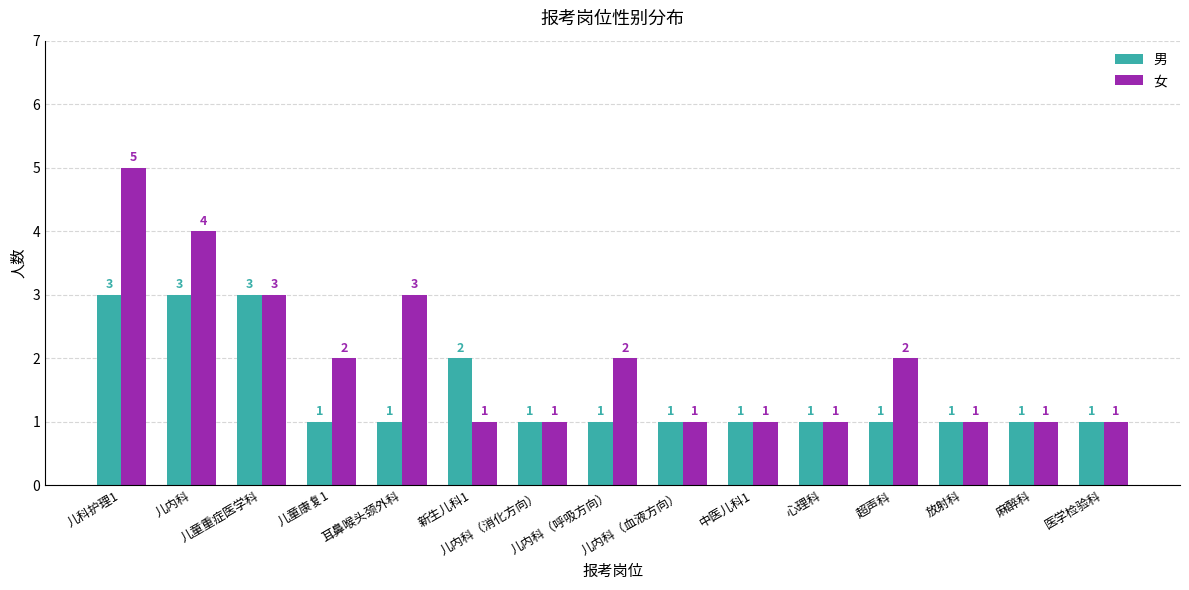

Reading left to right, list all the values displayed in this chart.

男: 3	3	3	1	1	2	1	1	1	1	1	1	1	1	1
女: 5	4	3	2	3	1	1	2	1	1	1	2	1	1	1